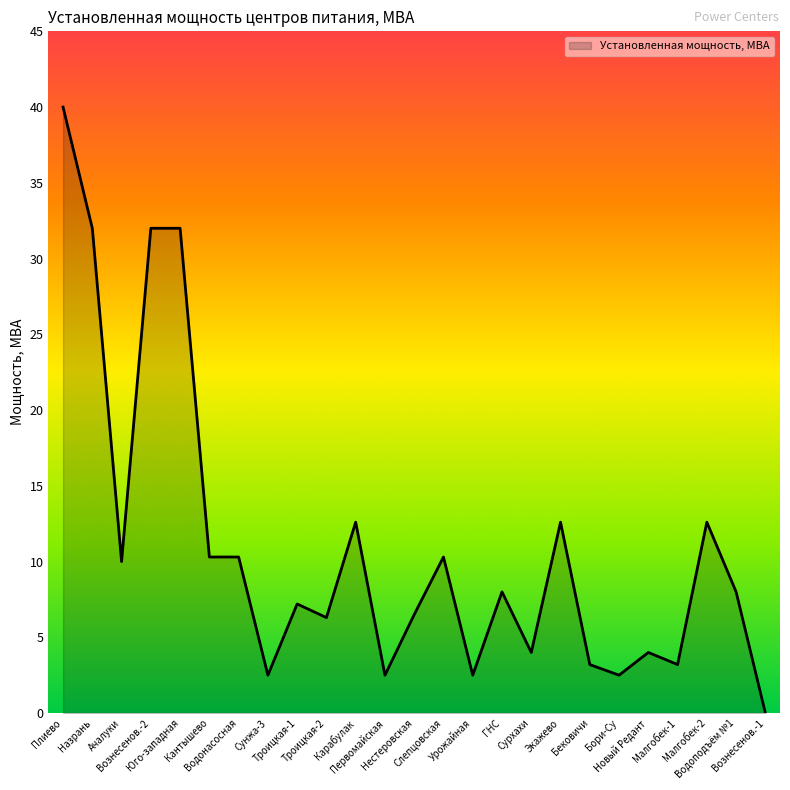

How many values are above zero?

24